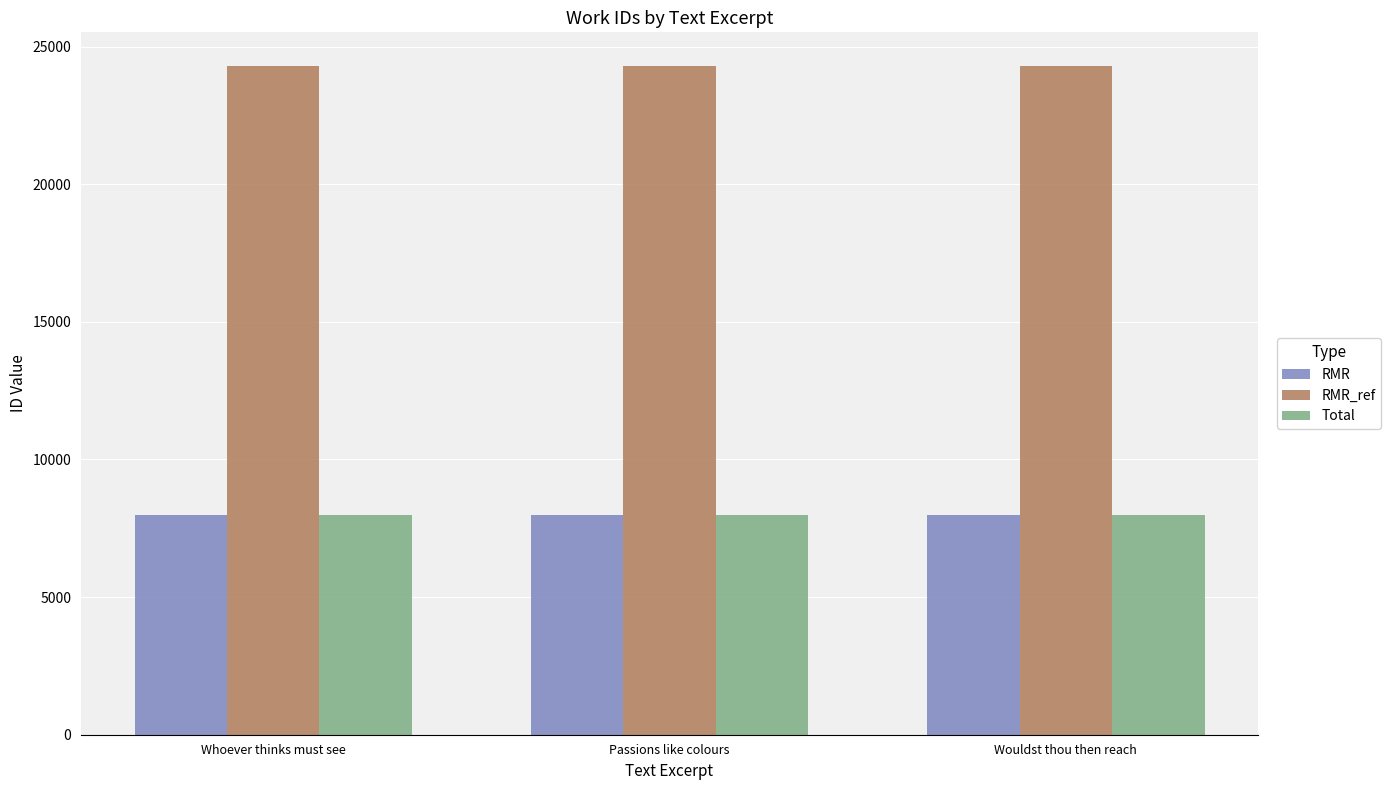

How many RMR_ref values are between 24302 and 24305?

3